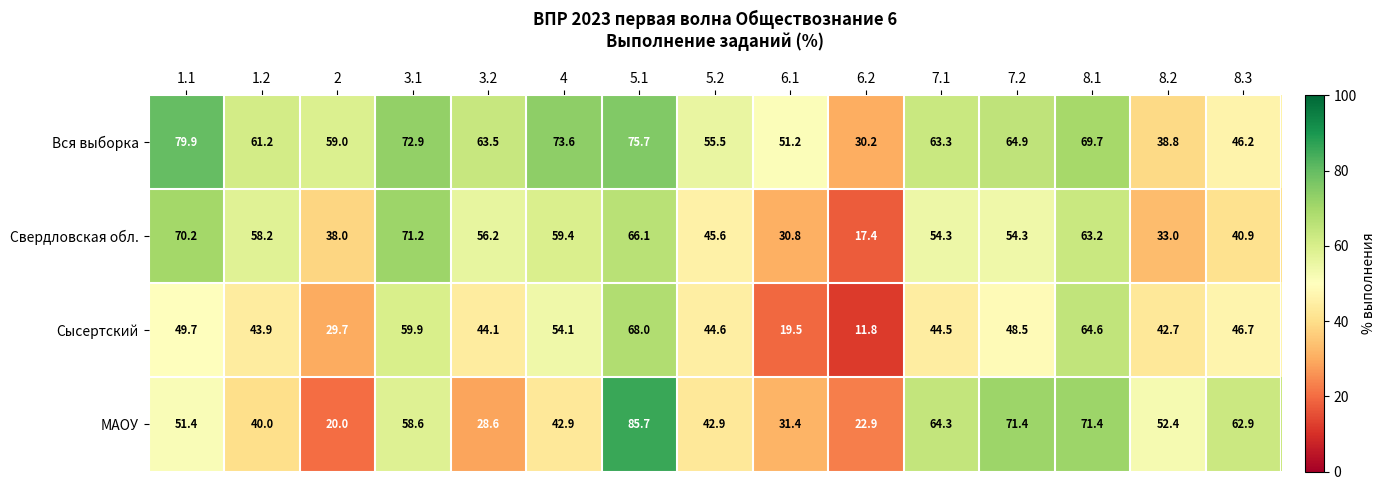

At which label does Сысертский reach its peak?

5.1